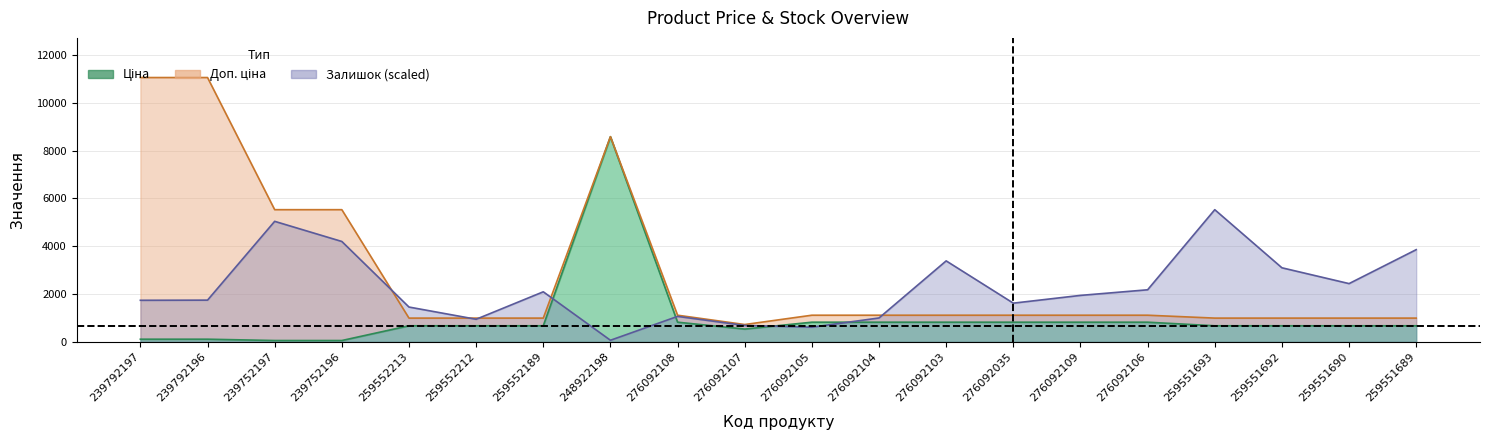

What is the highest value of the Ціна series?

8581.1